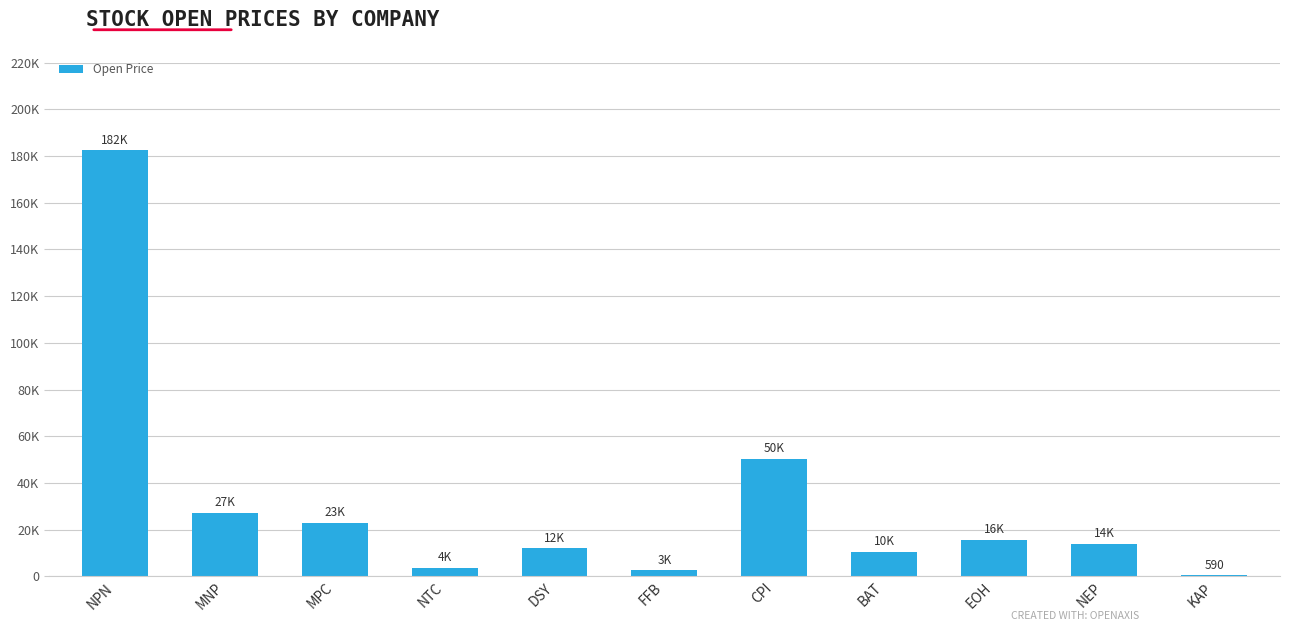

What is the sum of the values at NEP and DSY?

25992